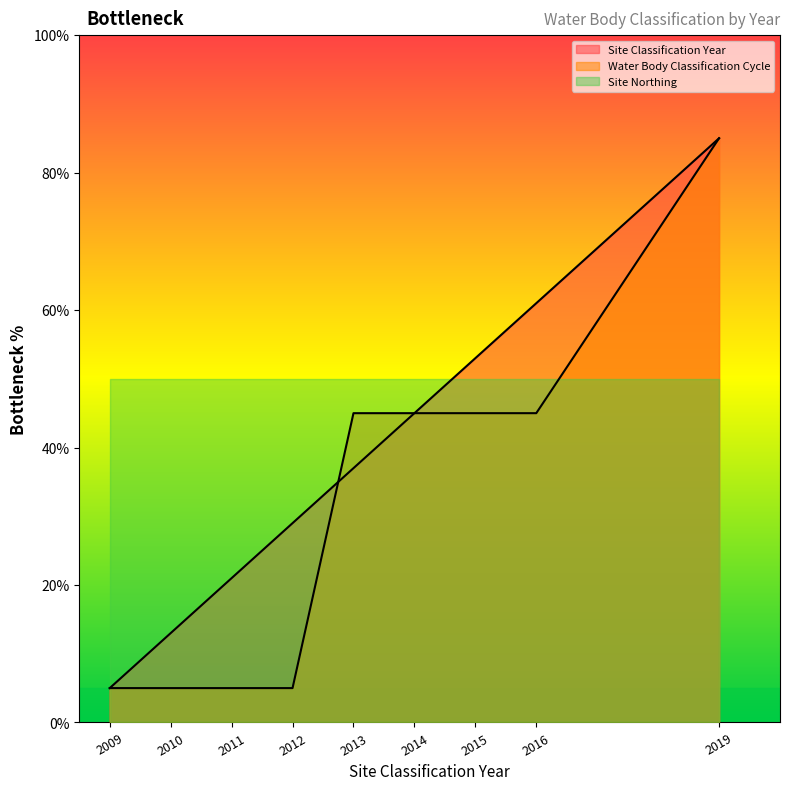

What is the value of the Site Classification Year point at the 1st from the left?

5